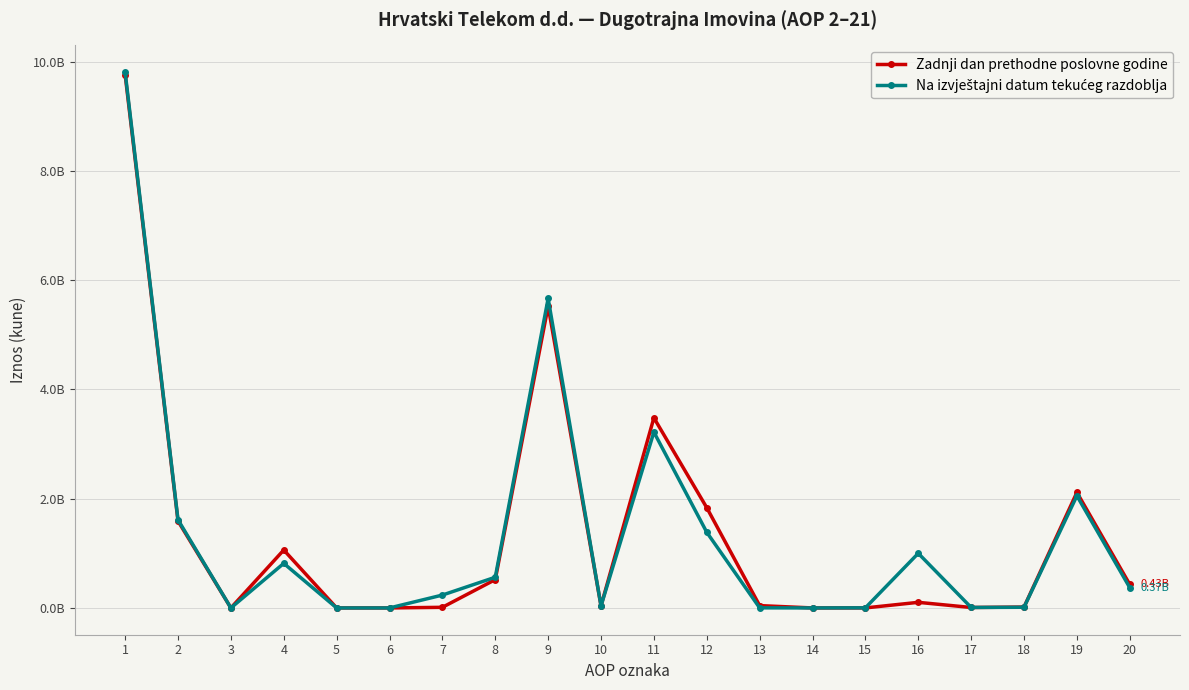

Reading right to left, extract all data points from this chart.

Zadnji dan prethodne poslovne godine: 20=429853648	19=2114772157	18=16049064	17=8143143	16=102525515	15=481083	14=0	13=42676221	12=1835352353	11=3480642045	10=38247158	9=5524116582	8=518558146	7=11354235	6=0	5=0	4=1060621203	3=0	2=1590533584	1=9765000642
Na izvještajni datum tekućeg razdoblja: 20=371365707	19=2053079291	18=12411273	17=8633361	16=999994764	15=2095643	14=0	13=1799736	12=1385074420	11=3219412686	10=37005392	9=5666427275	8=561858324	7=235743783	6=0	5=0	4=815995484	3=0	2=1613597591	1=9809091123